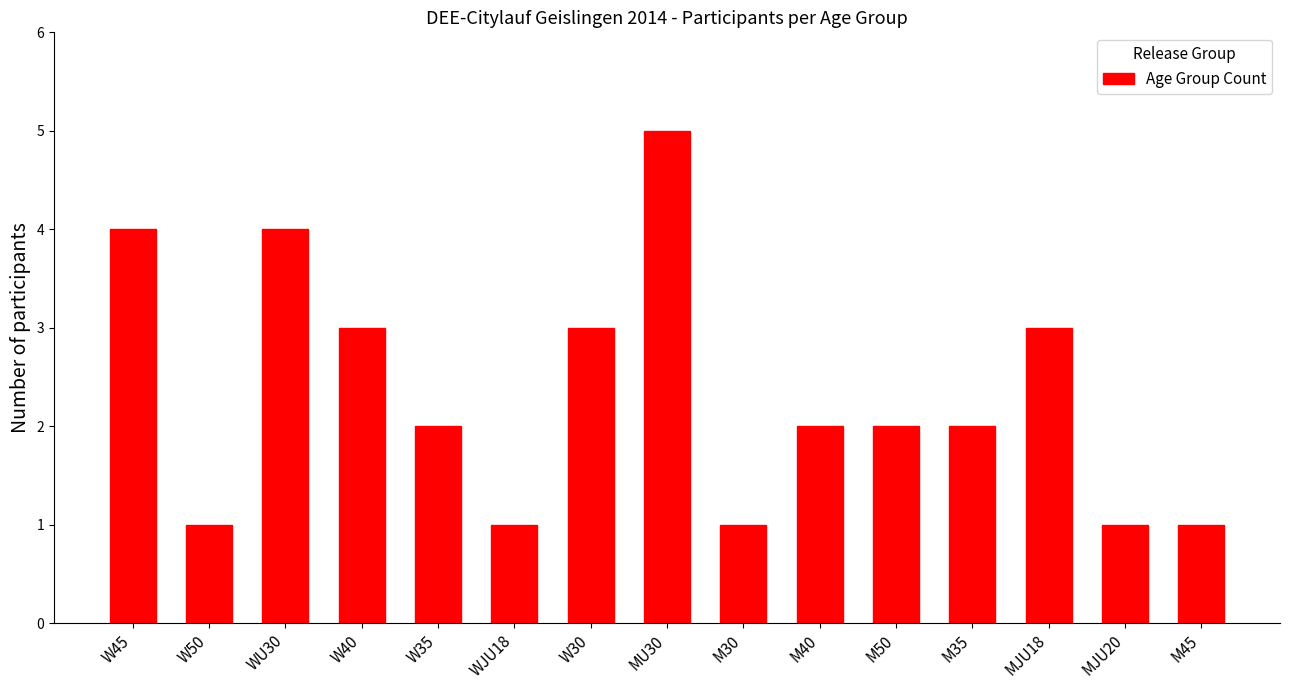

How many bars are there in total?

15